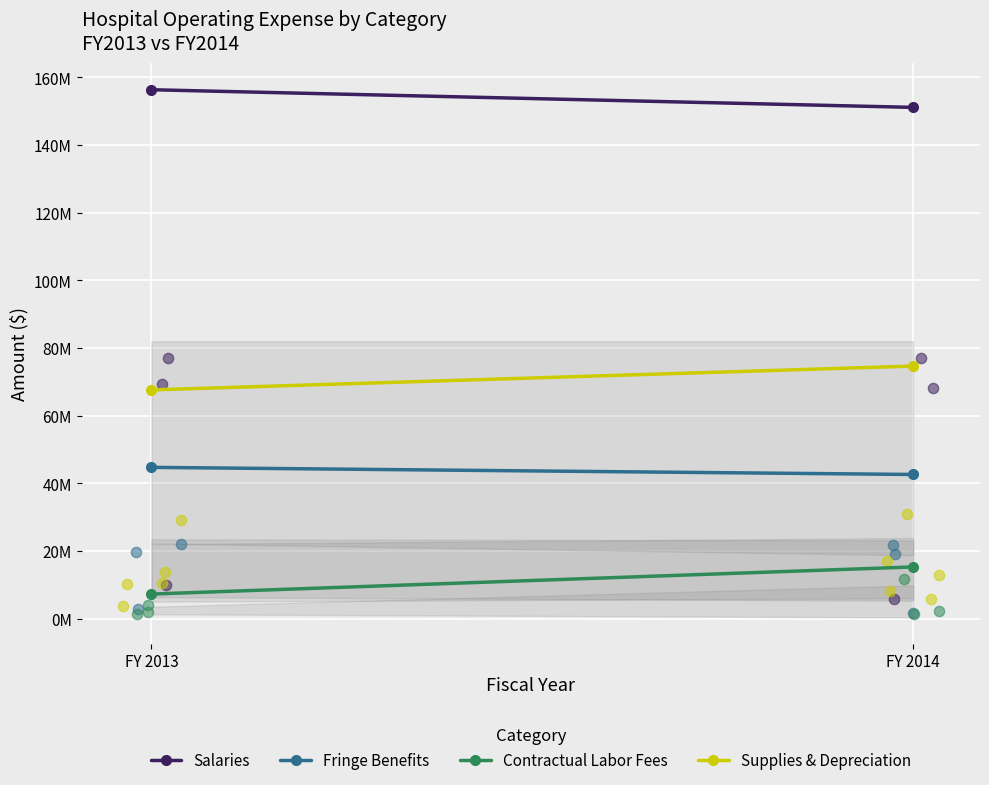

Which series contains the lowest Y value?

Contractual Labor Fees